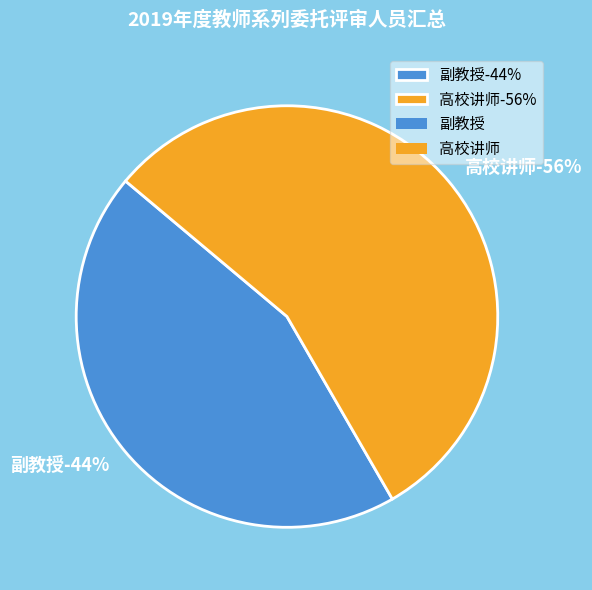

To the nearest percent, what portion does 高校讲师 represent?

56%